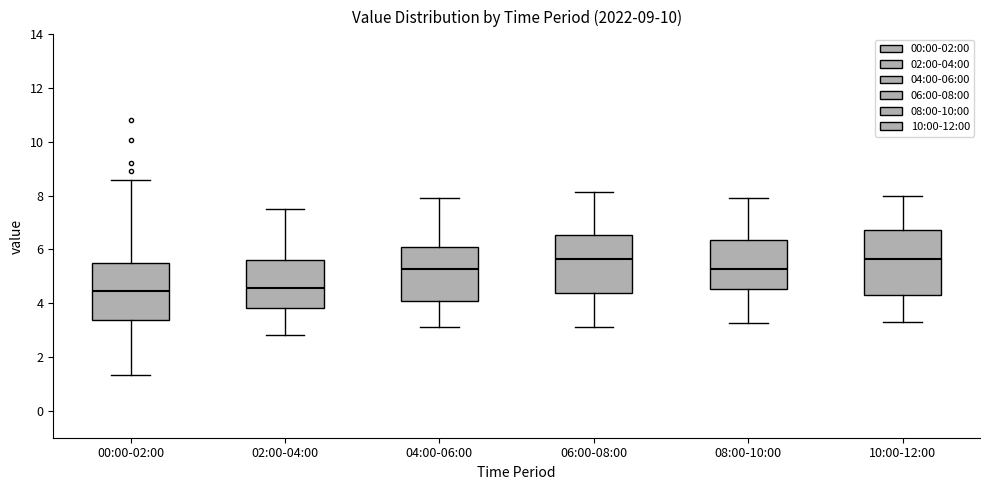

Reading left to right, transcribe this box plot: for each box, give where its median line is, the range the box spans, and where its two whiskers end, as read against the y-axis. The values are not printed on the chart, so give them approximately, as read against the axis.

00:00-02:00: median 4.4, box 3.4 to 5.6, whiskers 1.4 to 8.6
02:00-04:00: median 4.6, box 3.8 to 5.6, whiskers 2.8 to 7.6
04:00-06:00: median 5.2, box 4.2 to 6.2, whiskers 3.2 to 8.0
06:00-08:00: median 5.6, box 4.4 to 6.6, whiskers 3.2 to 8.2
08:00-10:00: median 5.2, box 4.6 to 6.4, whiskers 3.2 to 8.0
10:00-12:00: median 5.6, box 4.4 to 6.8, whiskers 3.4 to 8.0